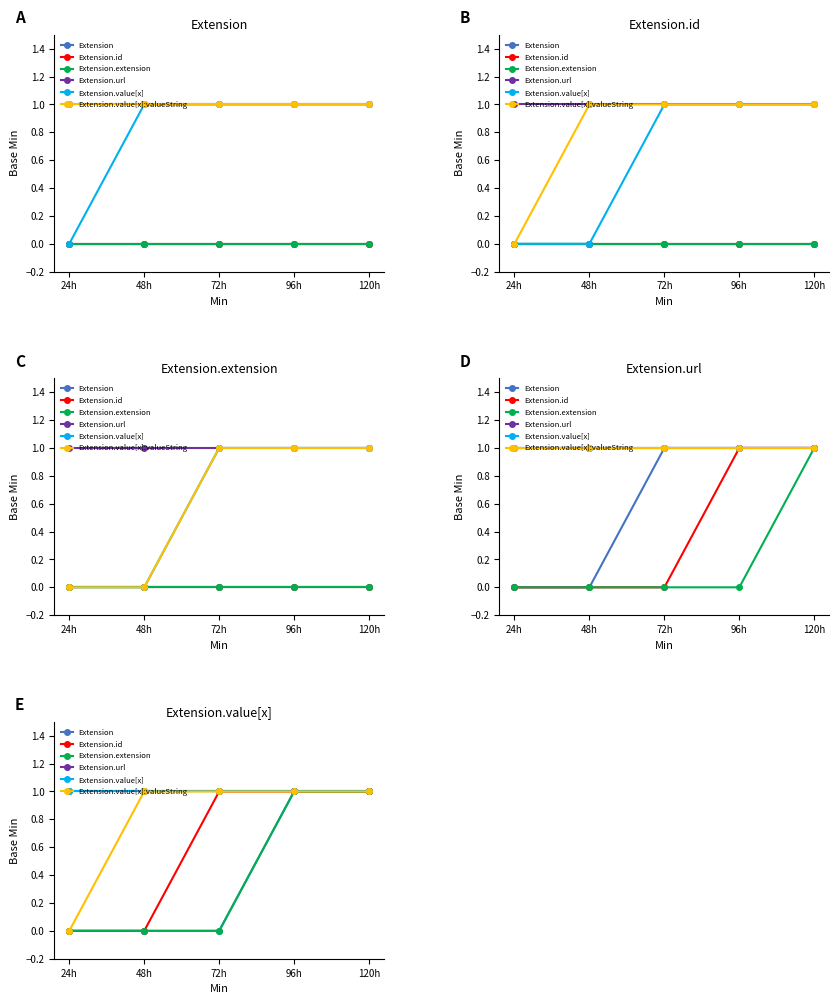

How many series are shown in this chart?

6